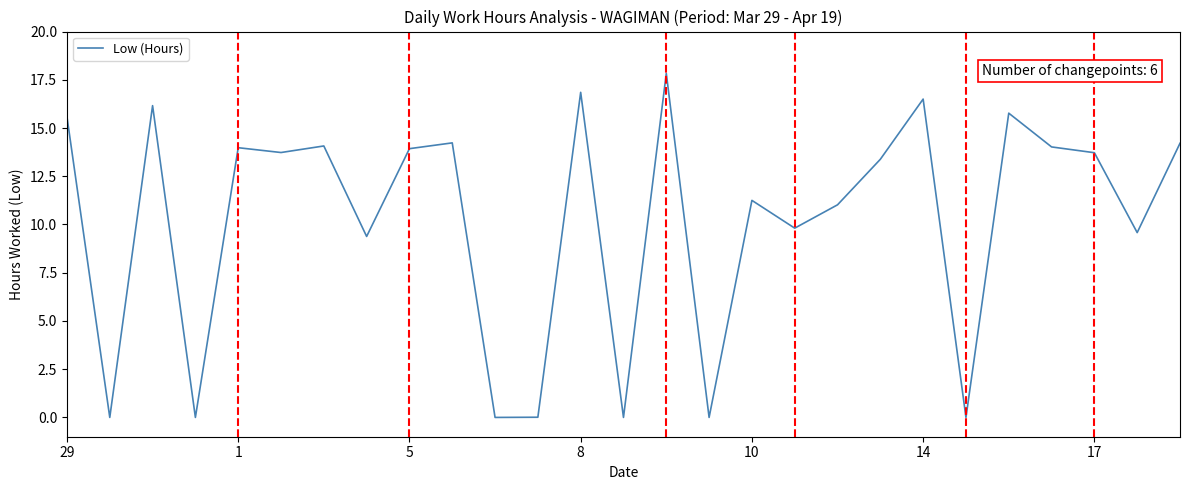

What is the maximum value shown in the chart?

17.8